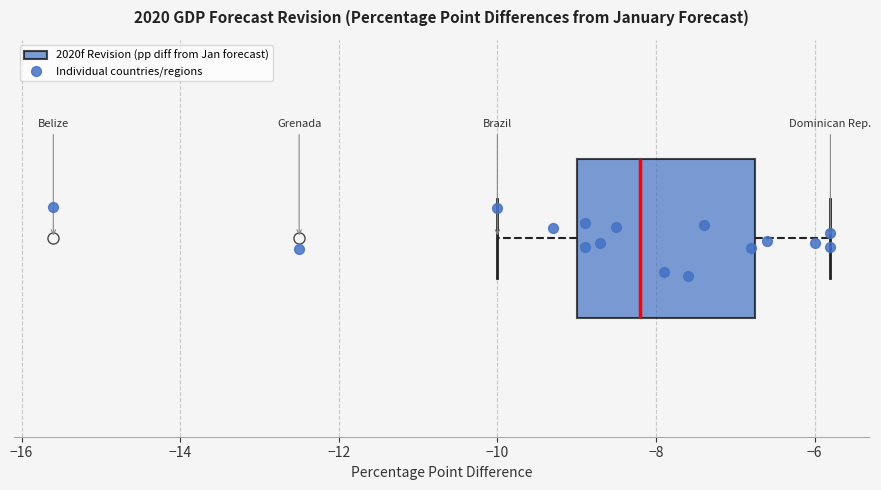

Transcribe this box plot: give where the median line is, the range the box spans, and where the two whiskers end, as read against the x-axis. The values are not printed on the chart, so give them approximately, as read against the axis.

median -8.2, box -9.0 to -6.8, whiskers -10.0 to -5.8